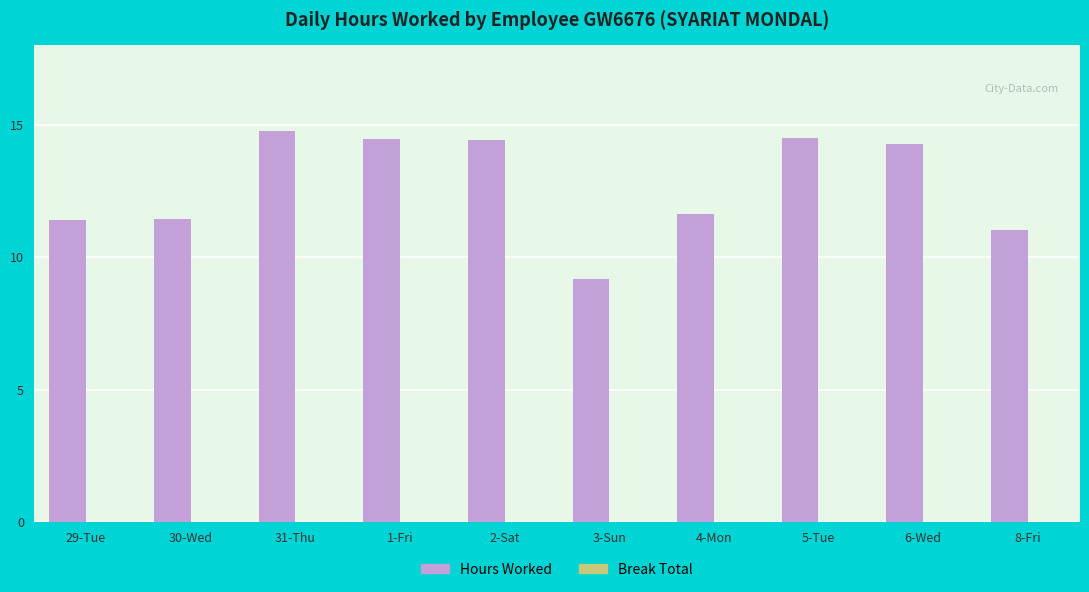

Which category has the highest value across all series?

31-Thu